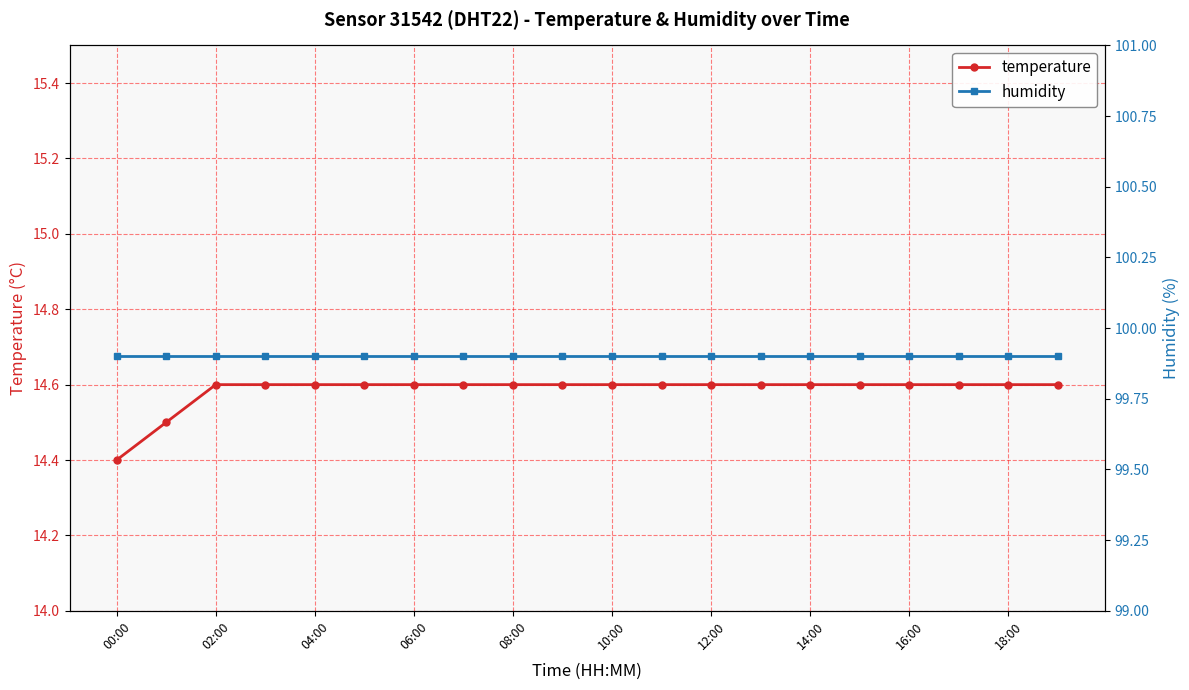

How many temperature values are between 14 and 15?

20